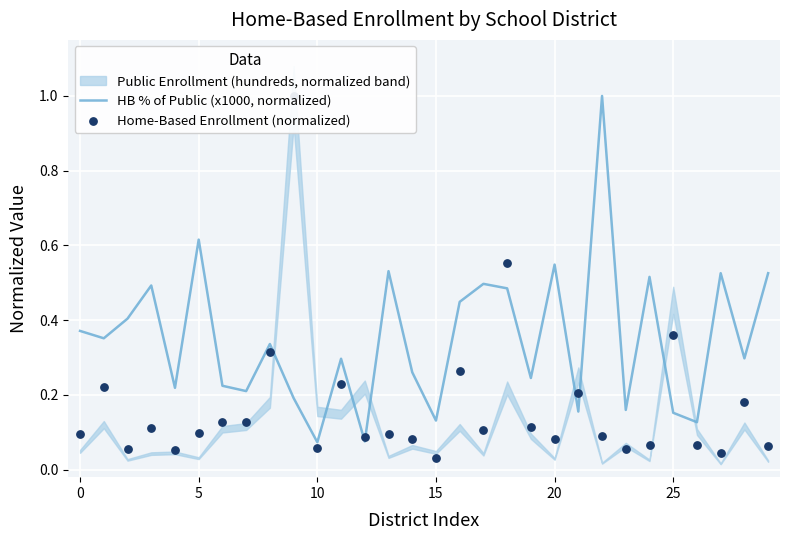

Is the value of Home-Based Enrollment (normalized) at 15 greater than the value of HB % of Public (x1000, normalized) at 8?

No